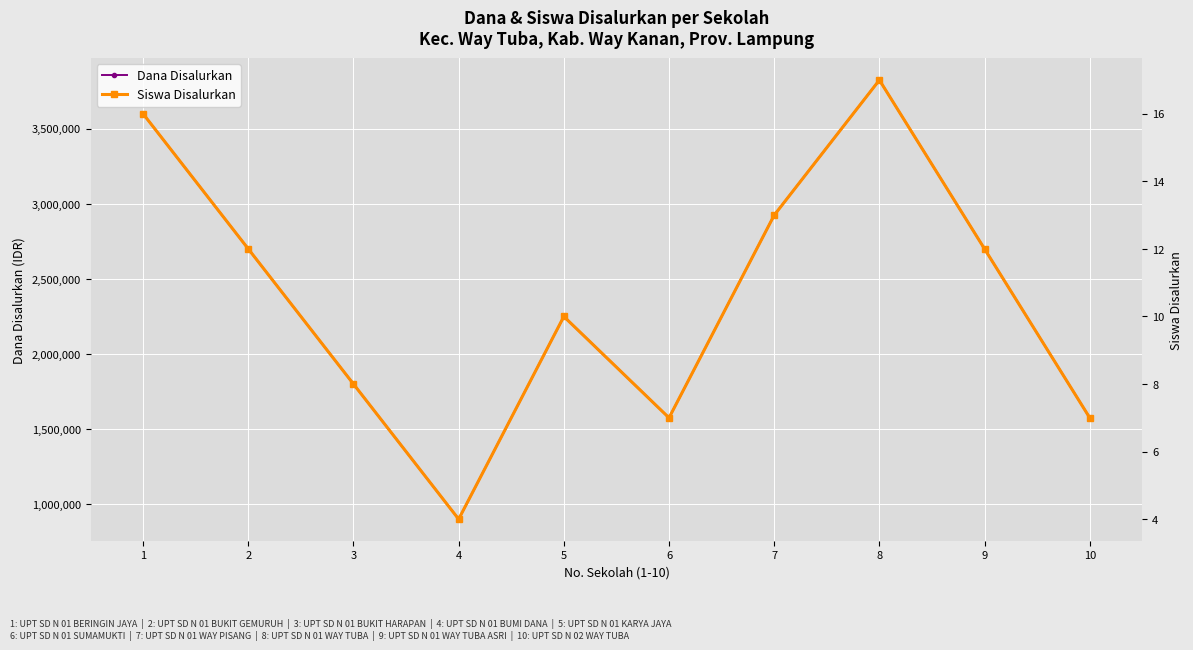

Which category has the lowest value across all series?

4